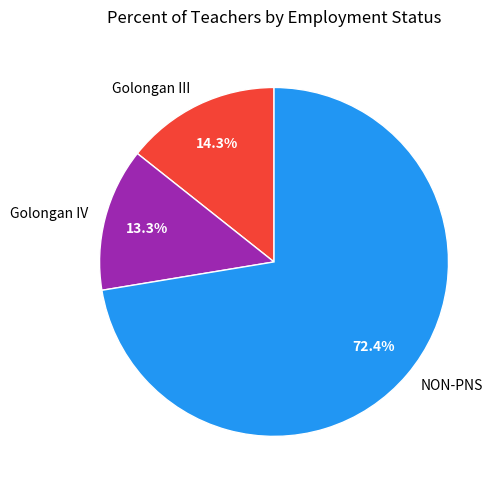

Which slice is the smallest?

Golongan IV